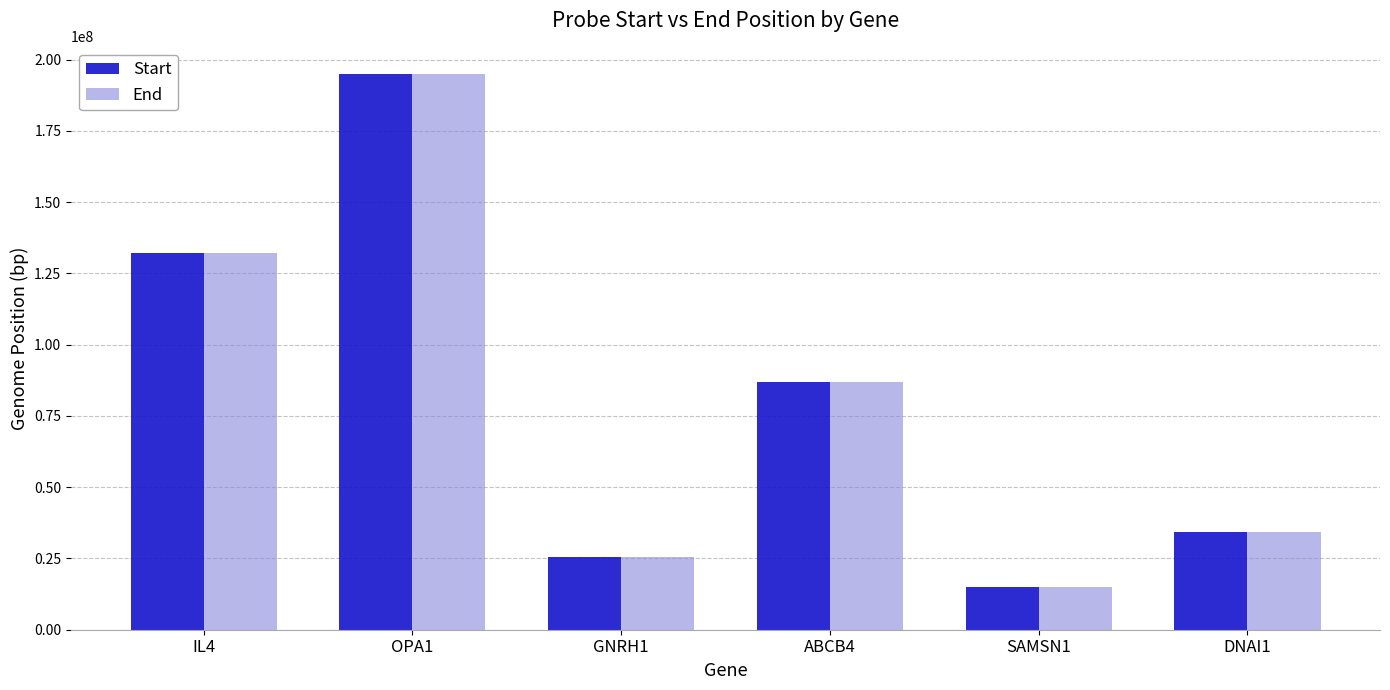

List the labels in order of Start value, largest first.

OPA1, IL4, ABCB4, DNAI1, GNRH1, SAMSN1